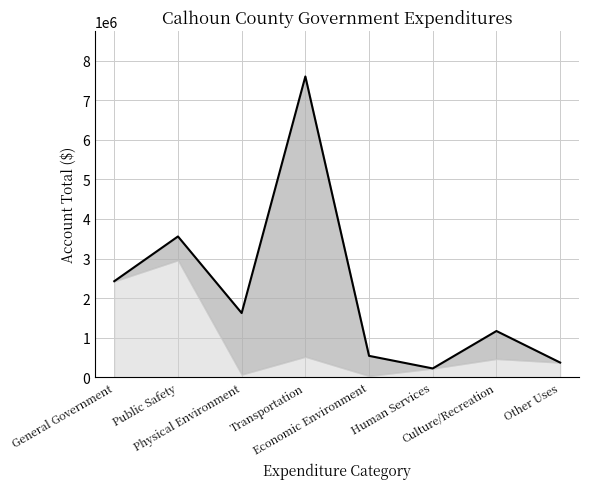

Reading left to right, transcribe all the data shown in this chart.

2426395	3557210	1622266	7598647	541052	223022	1168500	371784